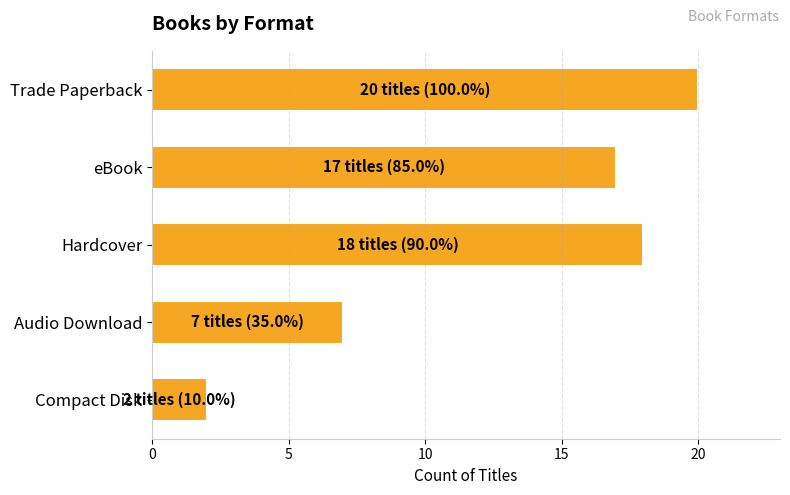

List the labels in order of value, smallest first.

Compact Disk, Audio Download, eBook, Hardcover, Trade Paperback